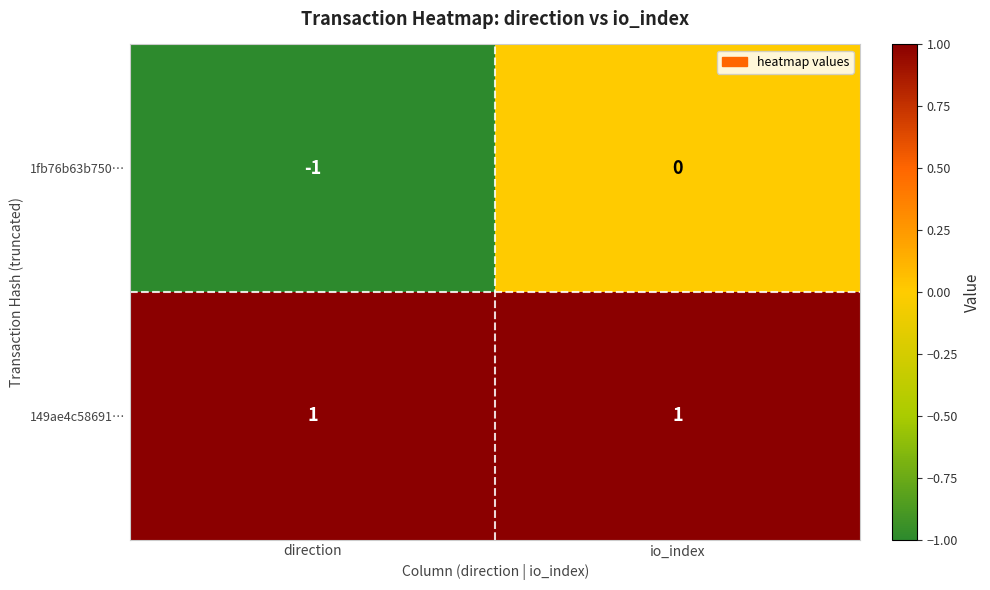

The value of 149ae4c58691… at io_index is 1. True or false?

True